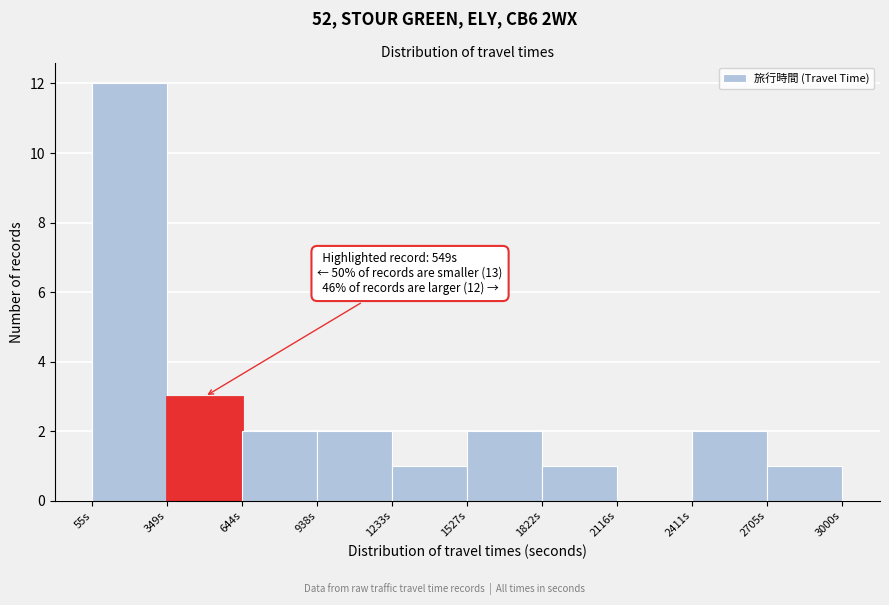

Over which range of the x-axis is the bar tallest?

50 to 350